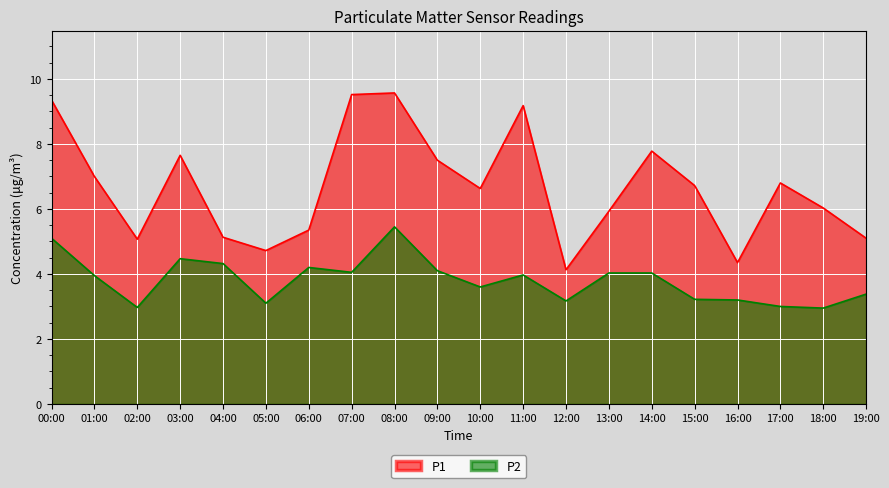

What position from the right is 04:00?

16